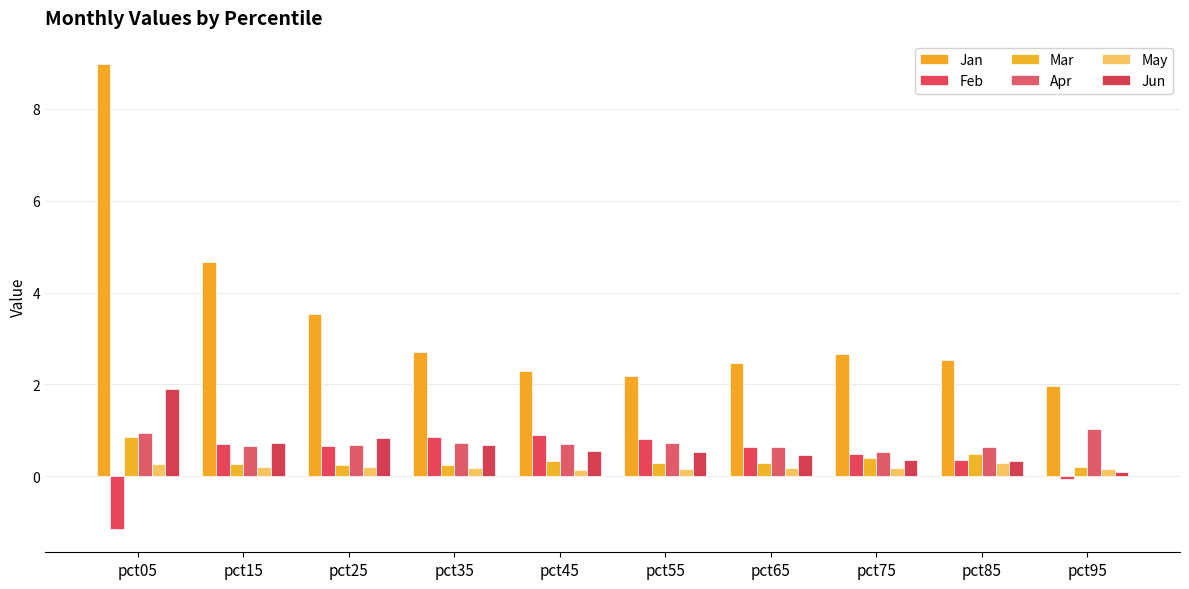

Does the chart contain any negative values?

Yes